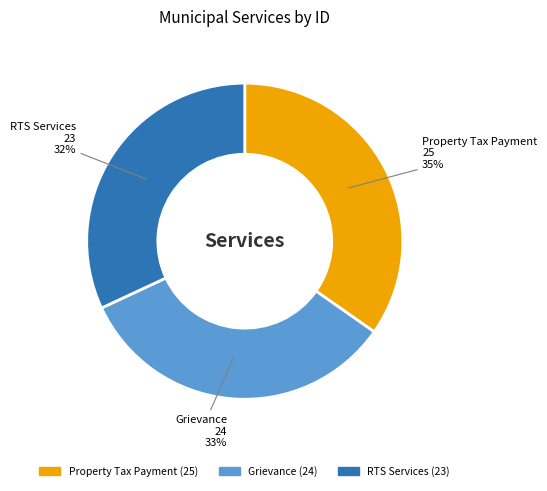

Between RTS Services and Grievance, which is larger?

Grievance